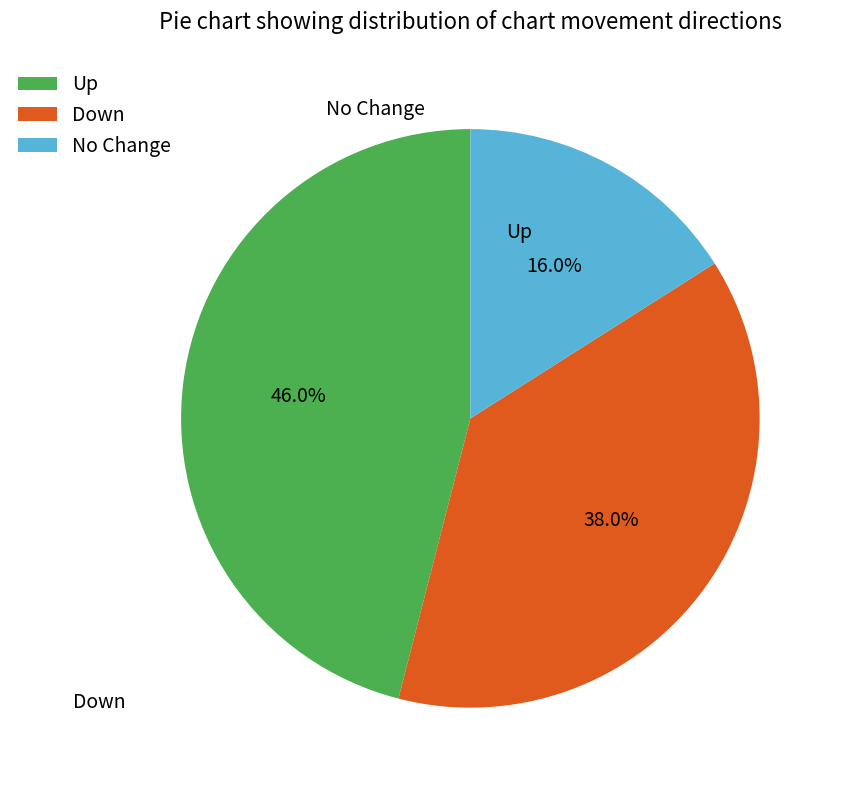

Count the number of slices in the pie.

3